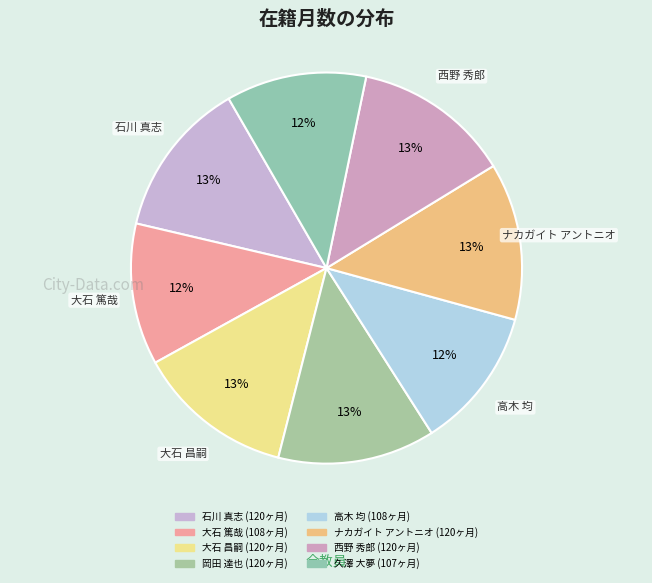

How many slices are in this pie chart?

8